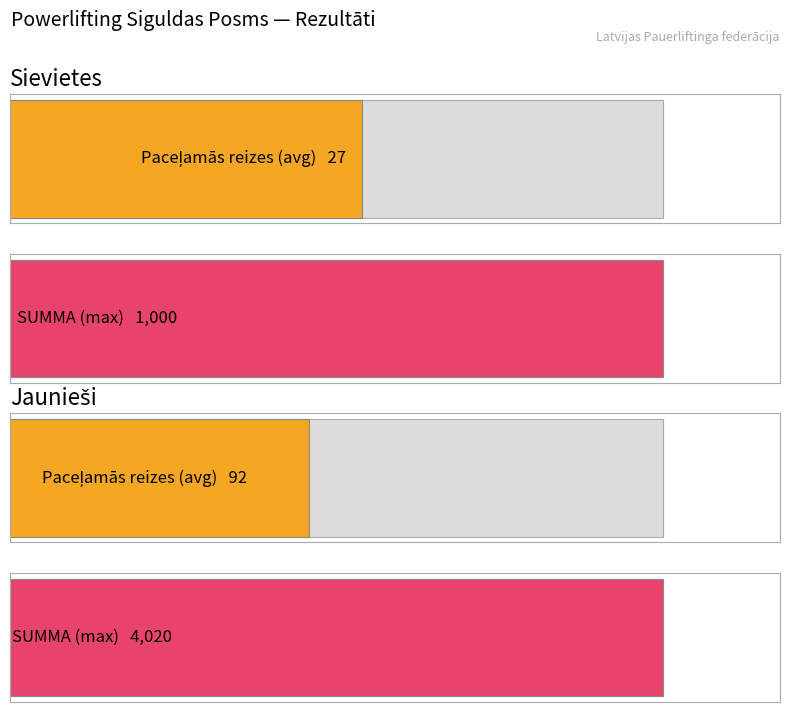

The value of Sievietes at 1 is 1000. True or false?

True